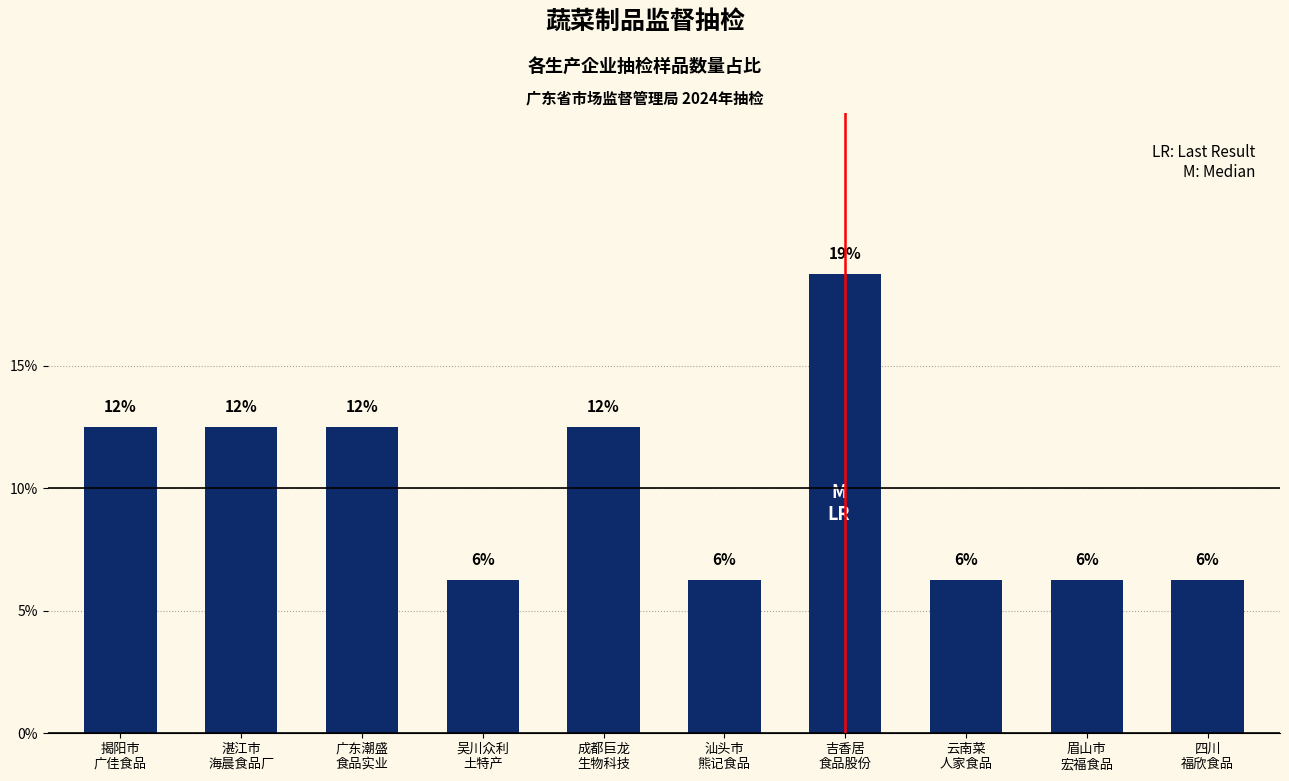

What is the maximum value shown in the chart?

0.2